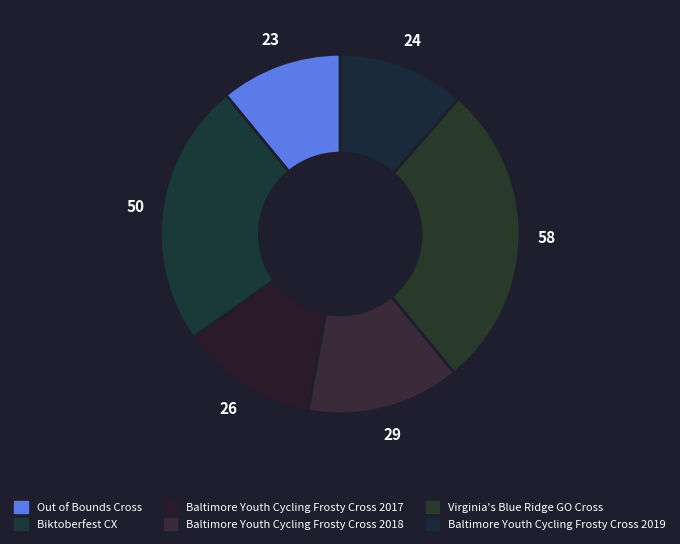

Which category has the biggest portion of the pie?

Virginia's Blue Ridge GO Cross